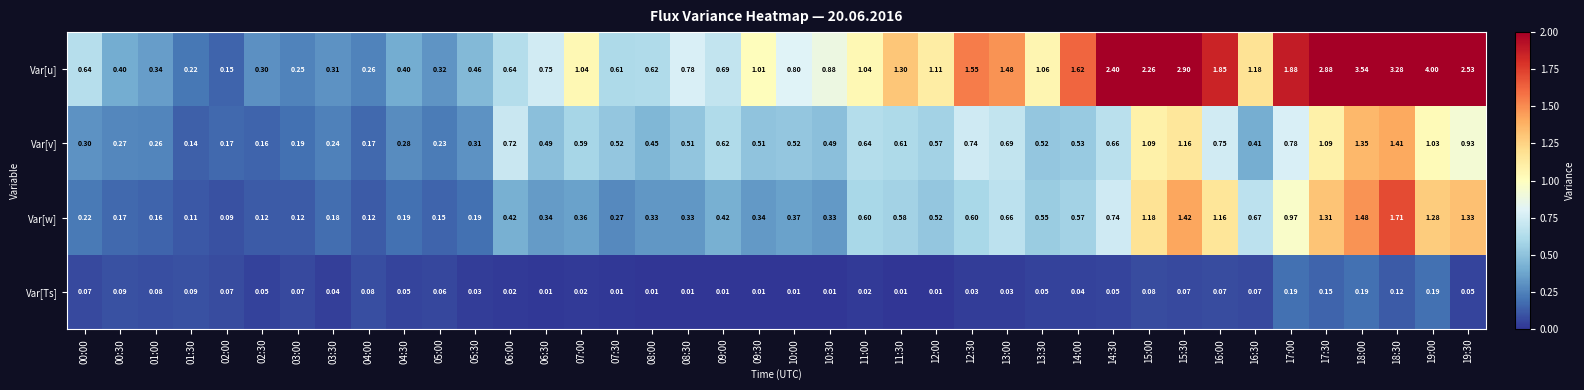

Rank the series by their maximum value, from highest to lowest.

Var[u], Var[w], Var[v], Var[Ts]